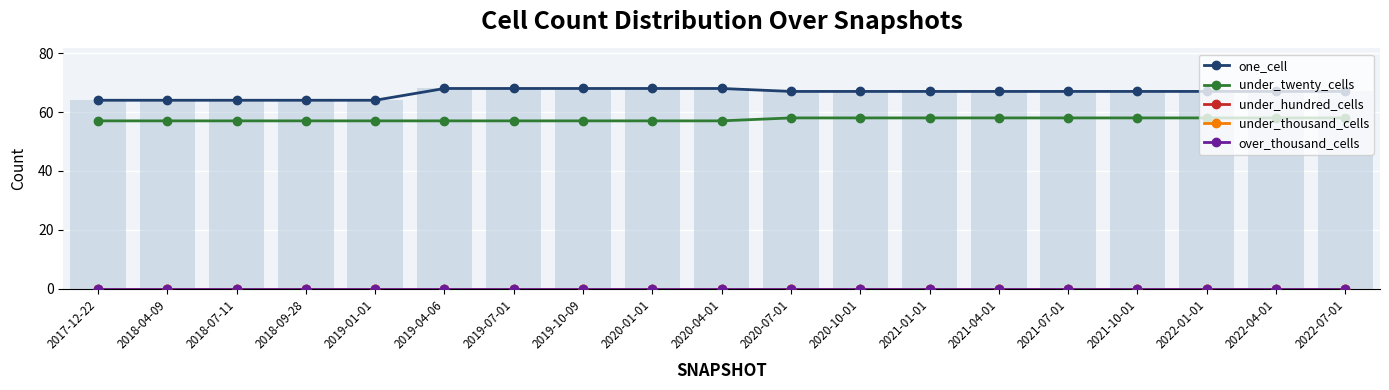

Is the value of under_twenty_cells at 2018-04-09 greater than the value of under_hundred_cells at 2021-04-01?

Yes